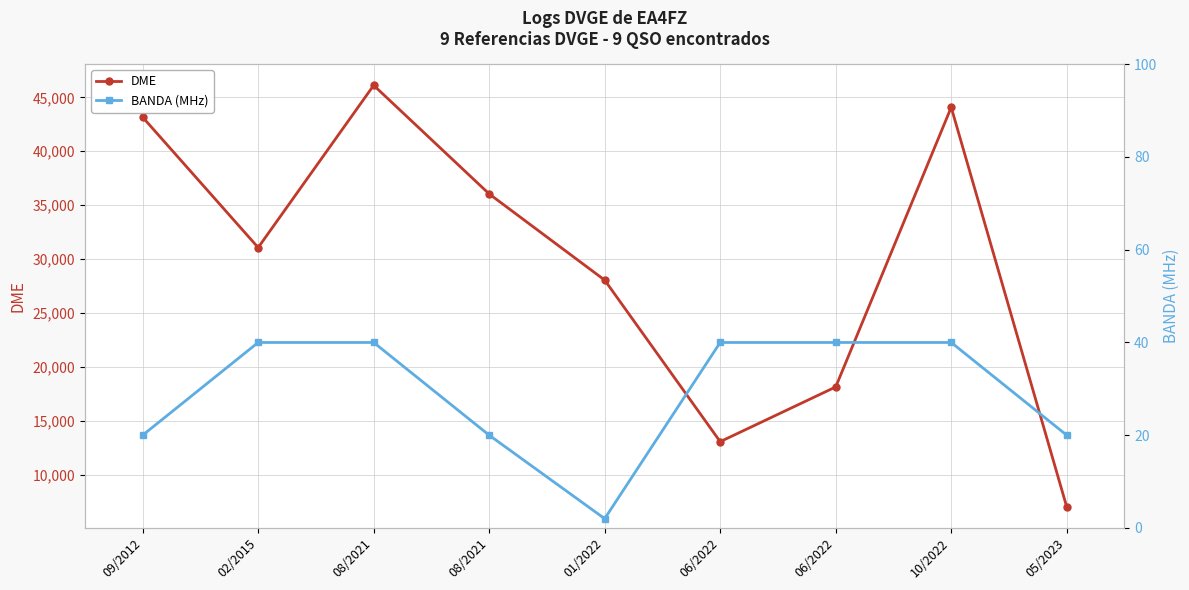

True or false: DME has more than 2 interior local peaks.

False